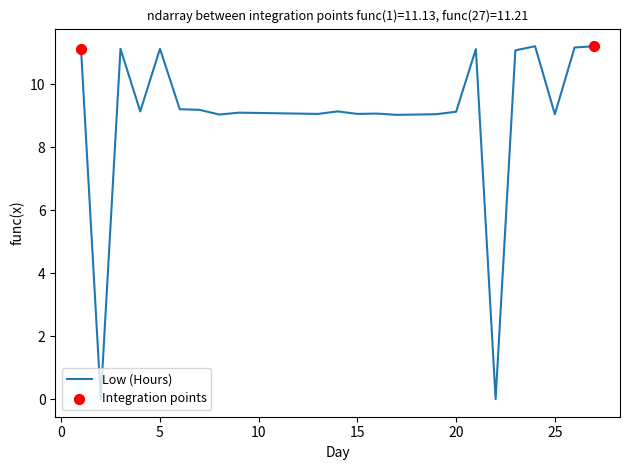

What is the difference between the maximum and minimum values?

11.2